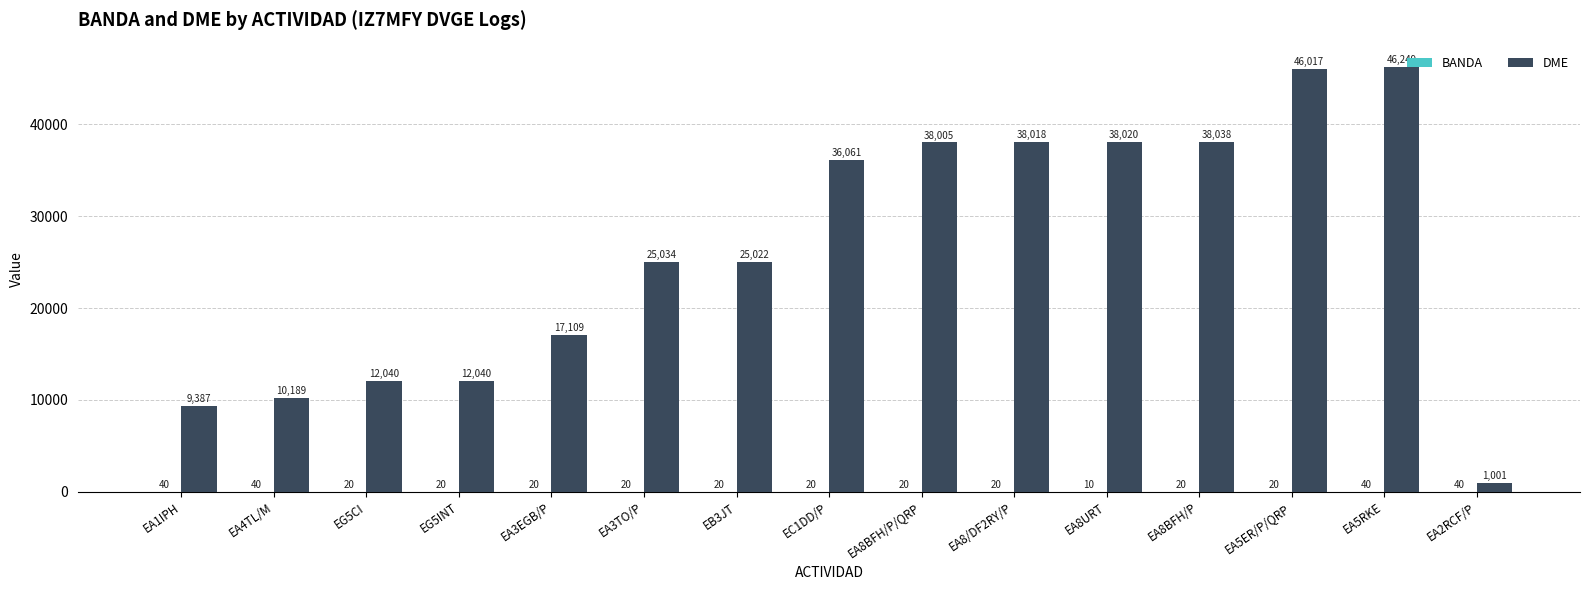

Which series has the largest total across all categories?

DME